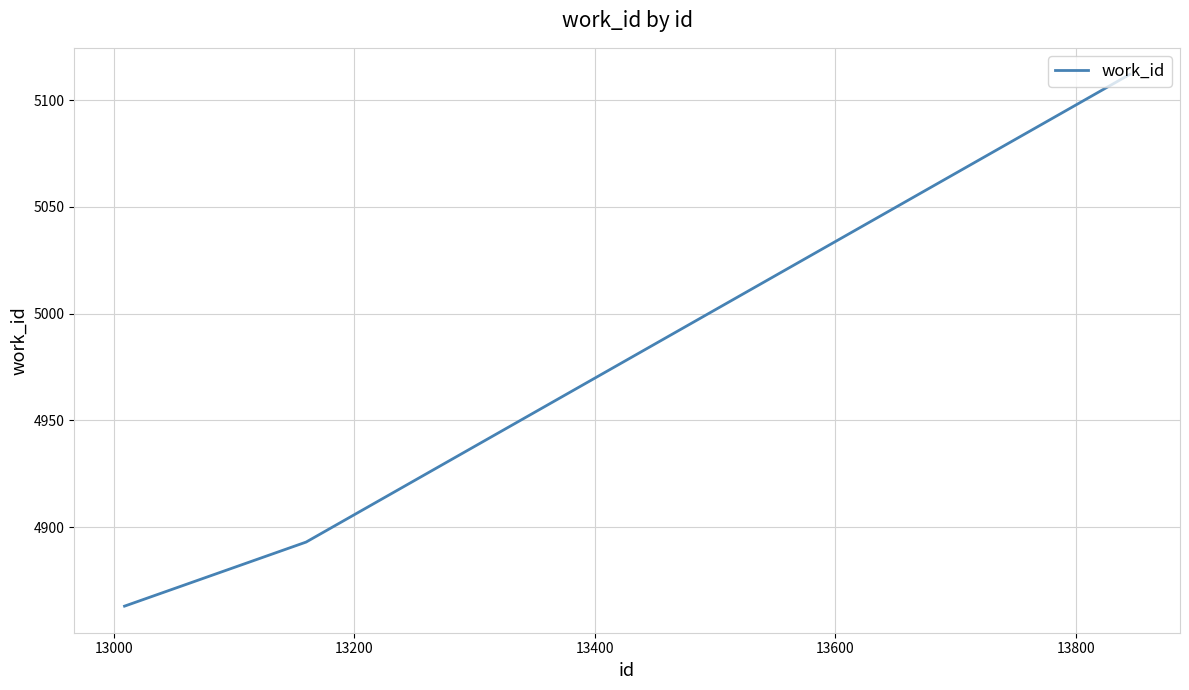

What is the average value?

4956